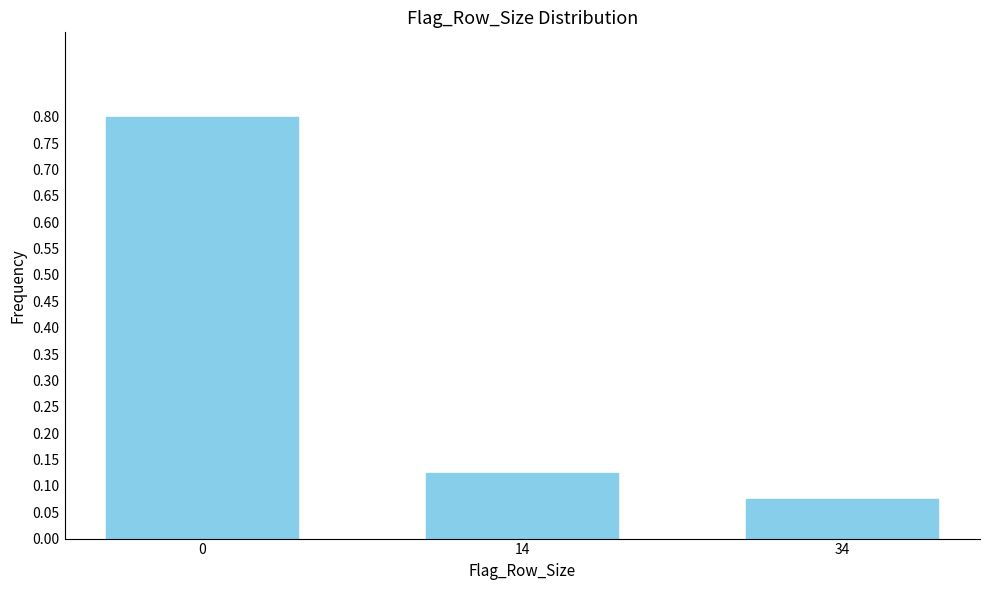

How many values are between 0 and 1?

3